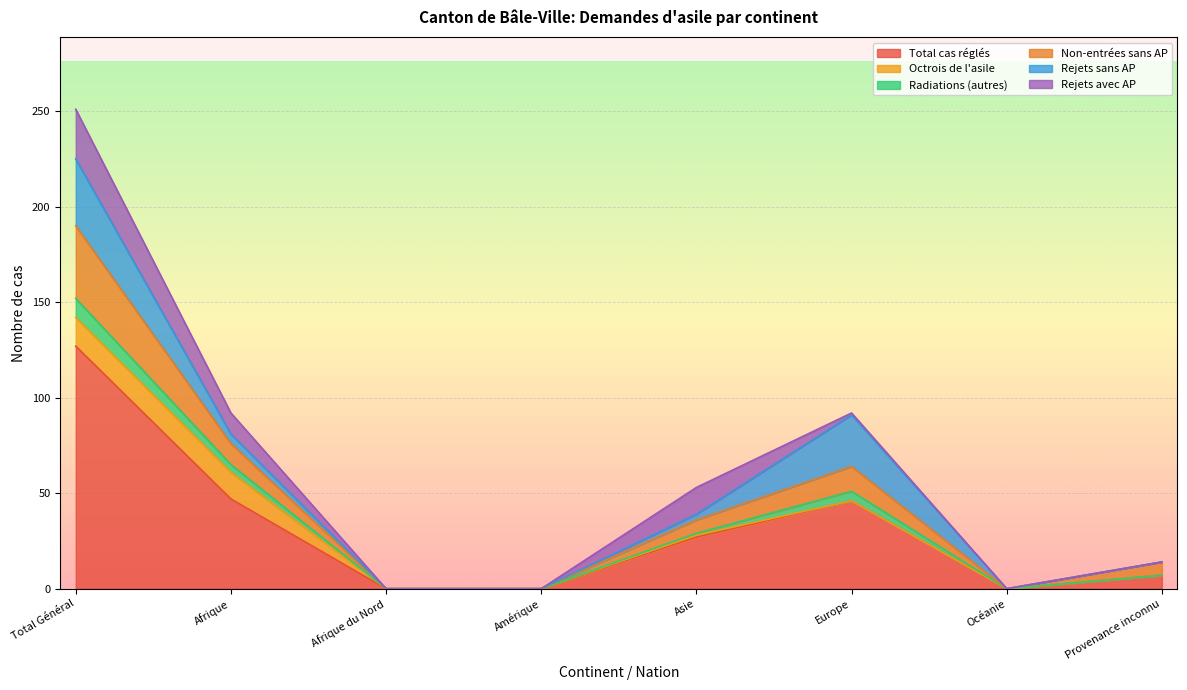

True or false: Total cas réglés and Radiations (autres) cross at least once.

False